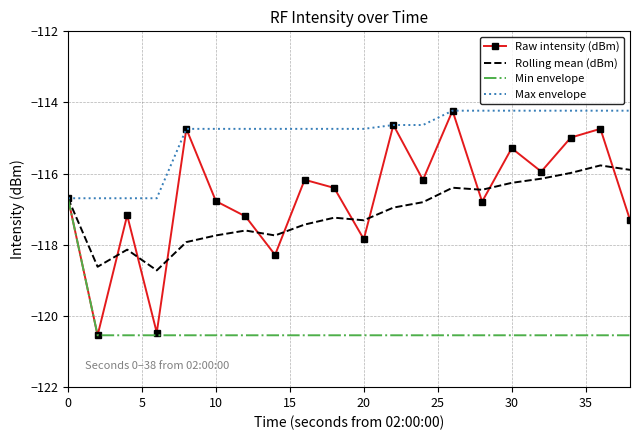

Which series has the largest total across all categories?

Max envelope